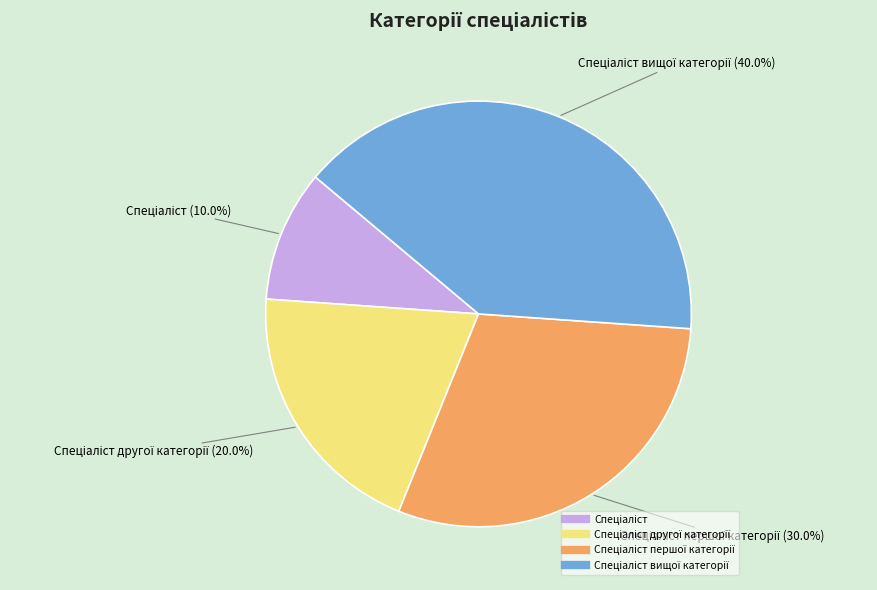

Is there a majority slice in this chart?

No